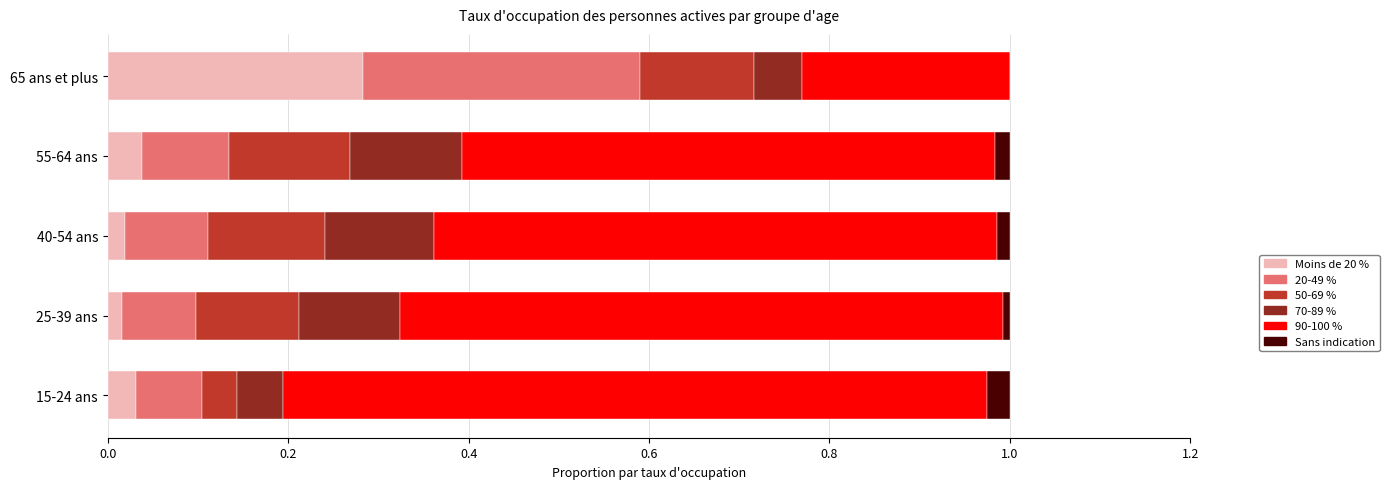

What is the total value across all series at 65 ans et plus?

1.0